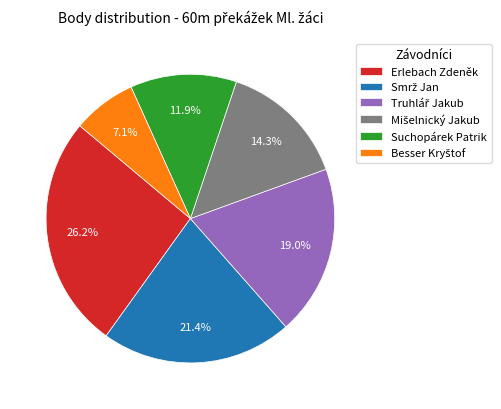

True or false: Suchopárek Patrik accounts for 23% of the total.

False